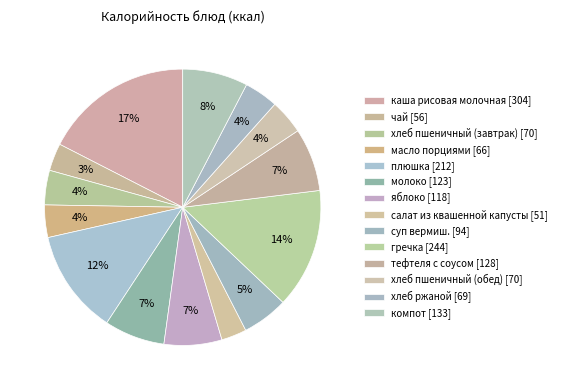

What is the total percentage of яблоко and масло порциями?

10.6%